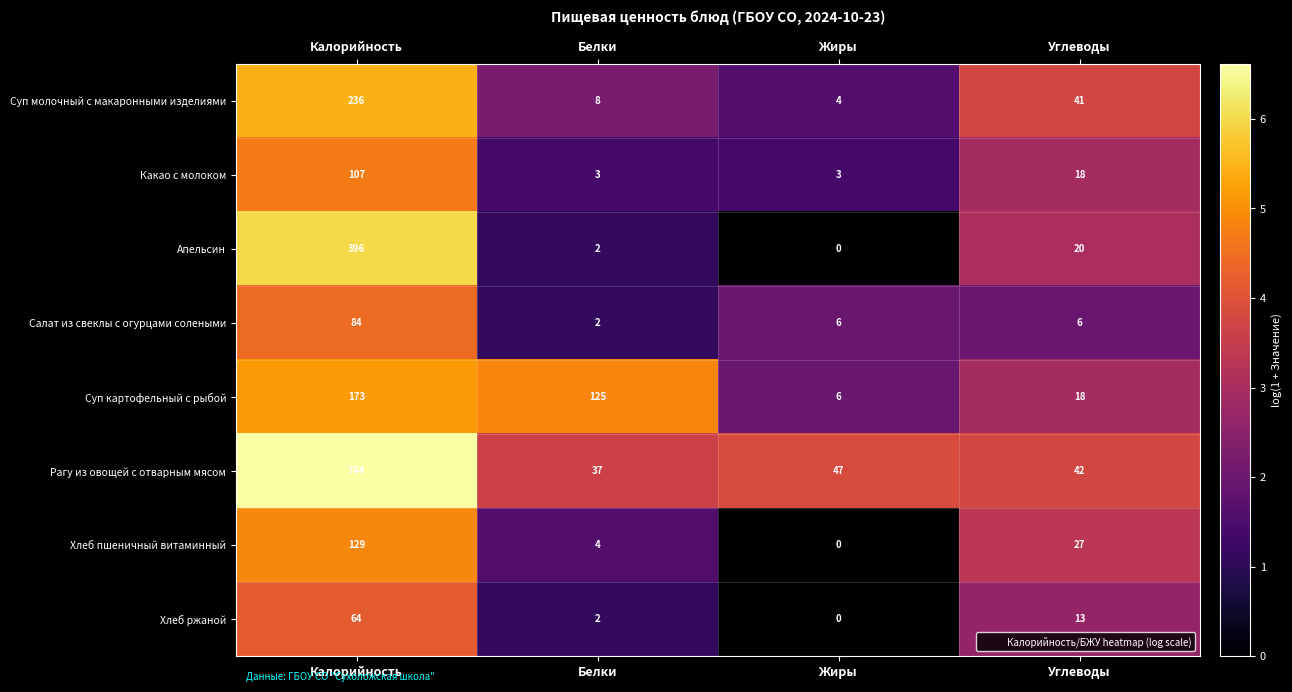

Which series has the widest spread of values?

Рагу из овощей с отварным мясом